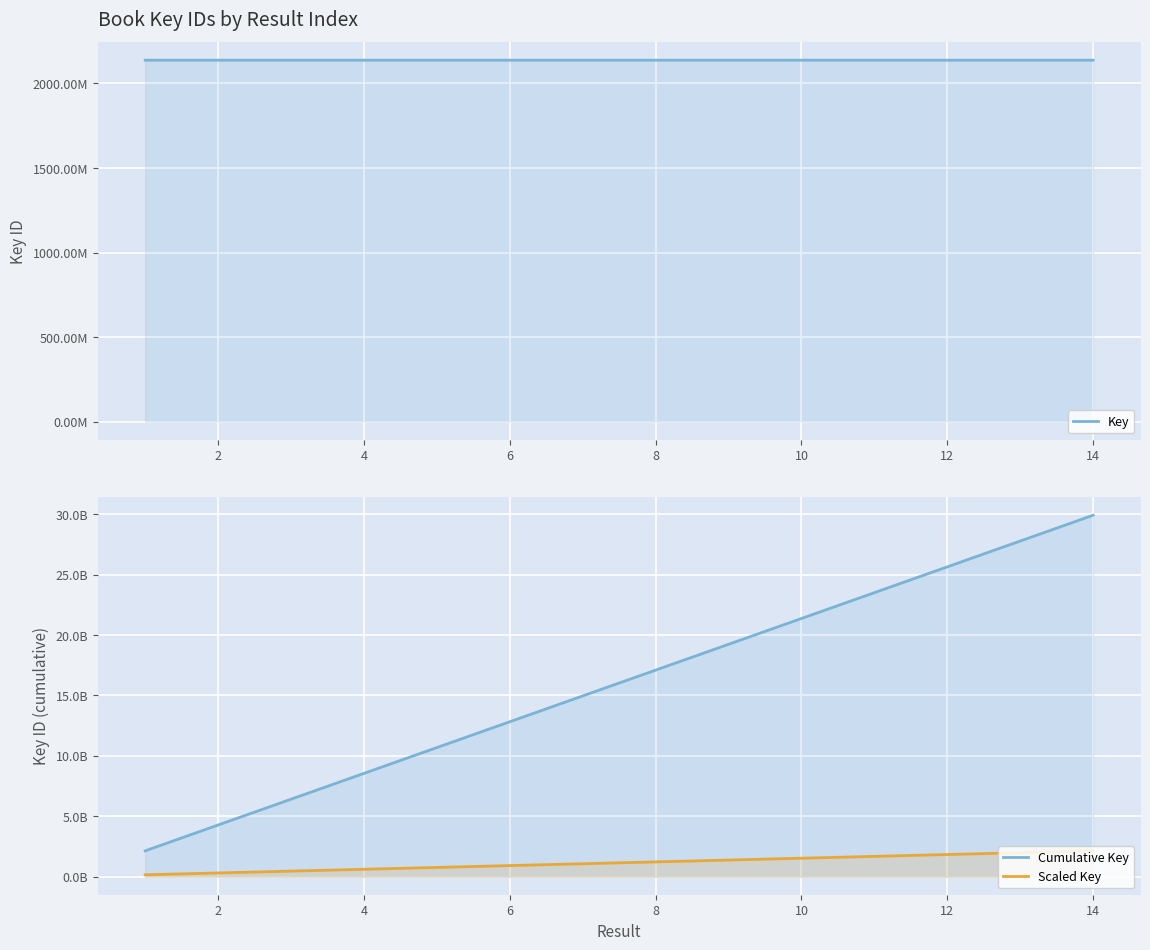

How many values in the Cumulative Key series exceed 17101622393?

6